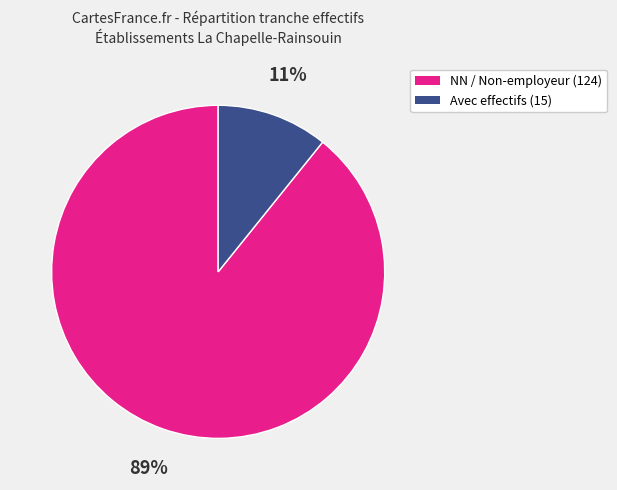

Count the number of slices in the pie.

2